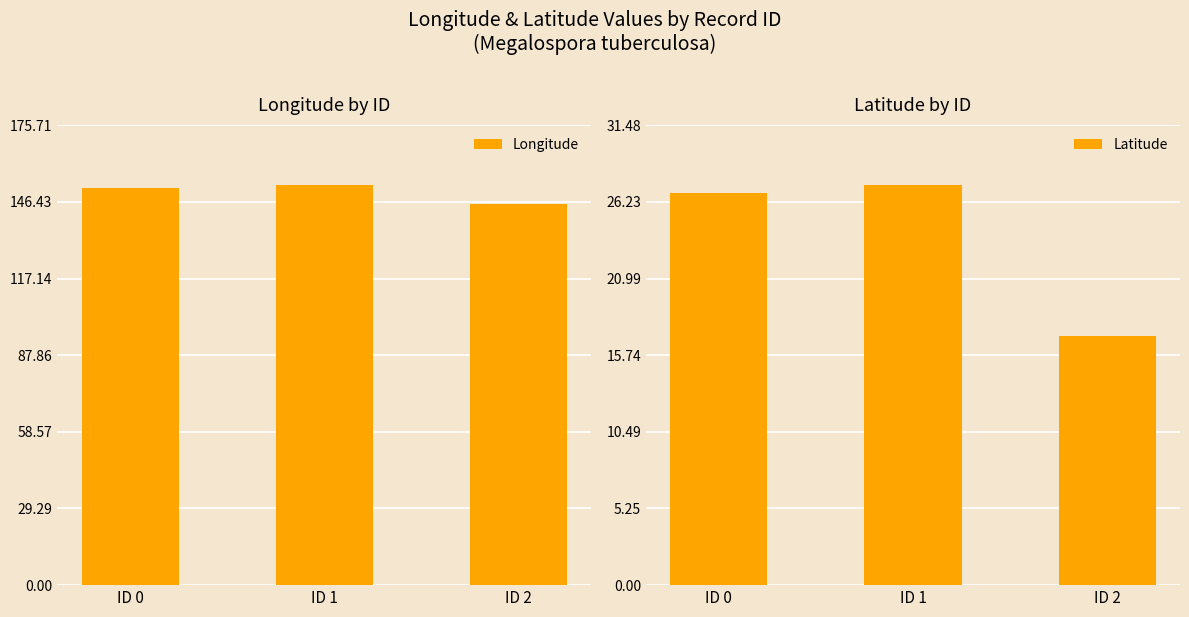

Which category has the lowest value in the Longitude series?

ID 2